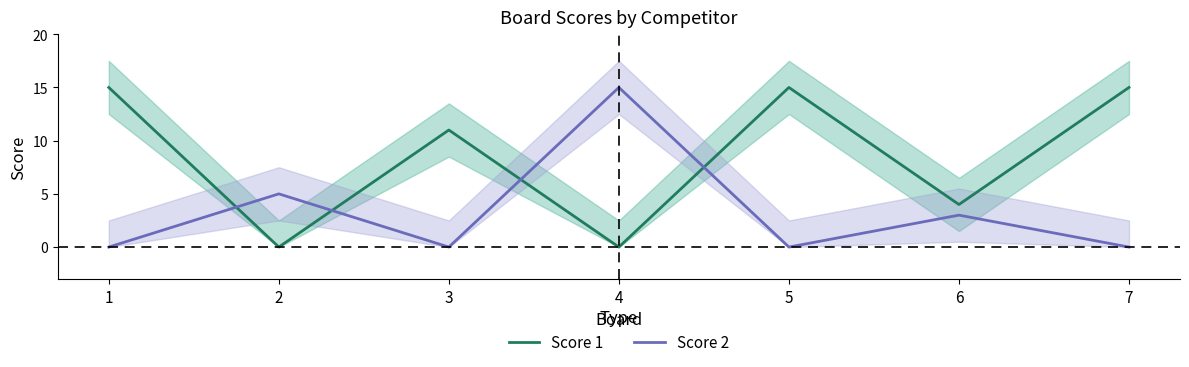

Which series has the widest spread of values?

Score 1